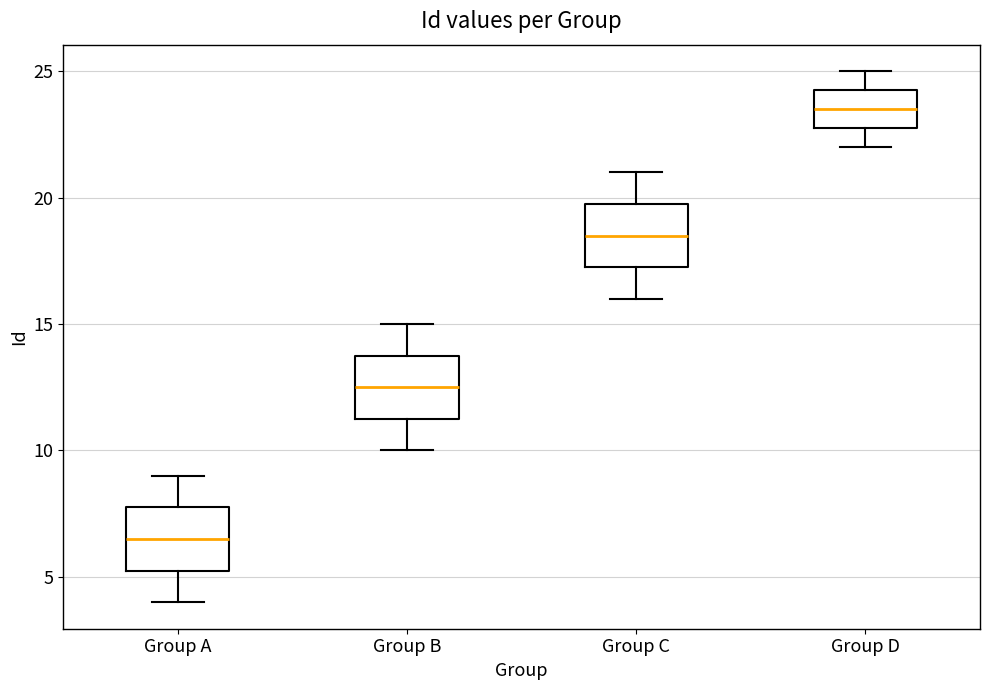

Which box's median line is the lowest?

Group A